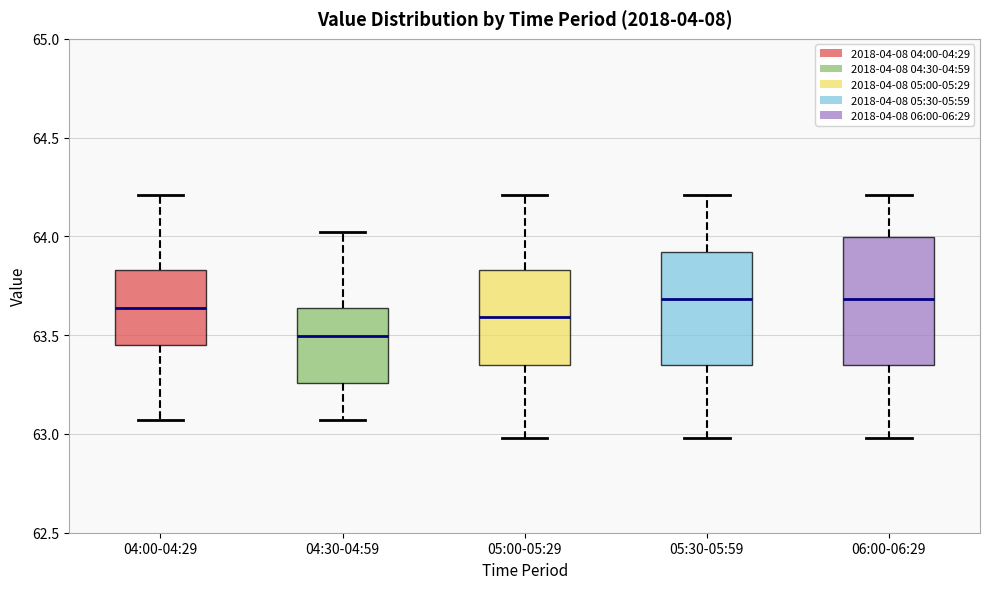

Reading left to right, read every box against the y-axis: the position of its median line, the range the box covers, and the ends of its whiskers. The values are not printed on the chart, so give them approximately, as read against the axis.

04:00-04:29: median 63.65, box 63.45 to 63.85, whiskers 63.05 to 64.20
04:30-04:59: median 63.50, box 63.25 to 63.65, whiskers 63.05 to 64.00
05:00-05:29: median 63.60, box 63.35 to 63.85, whiskers 63.00 to 64.20
05:30-05:59: median 63.70, box 63.35 to 63.90, whiskers 63.00 to 64.20
06:00-06:29: median 63.70, box 63.35 to 64.00, whiskers 63.00 to 64.20